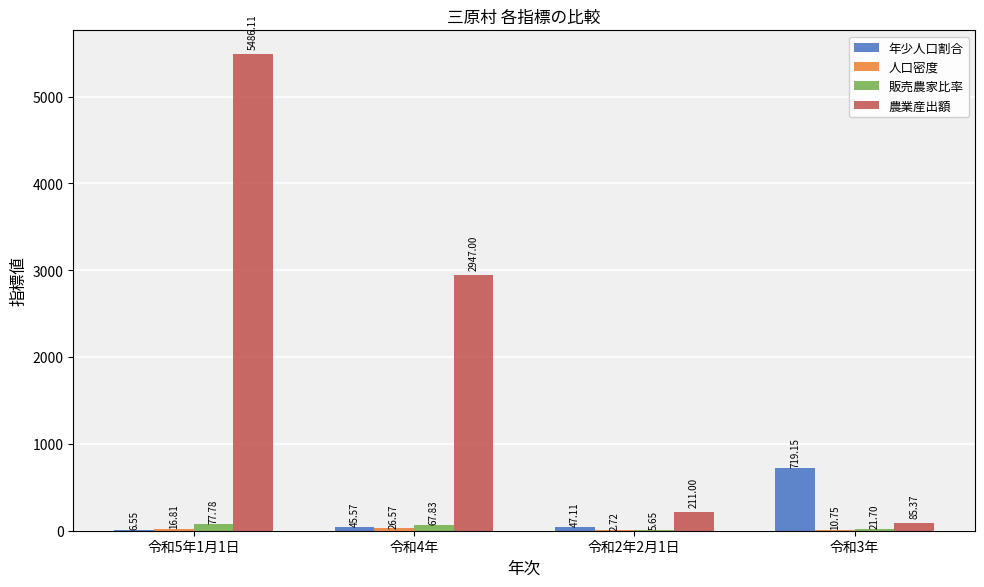

Between 令和5年1月1日 and 令和4年, which series saw the biggest shift?

農業産出額